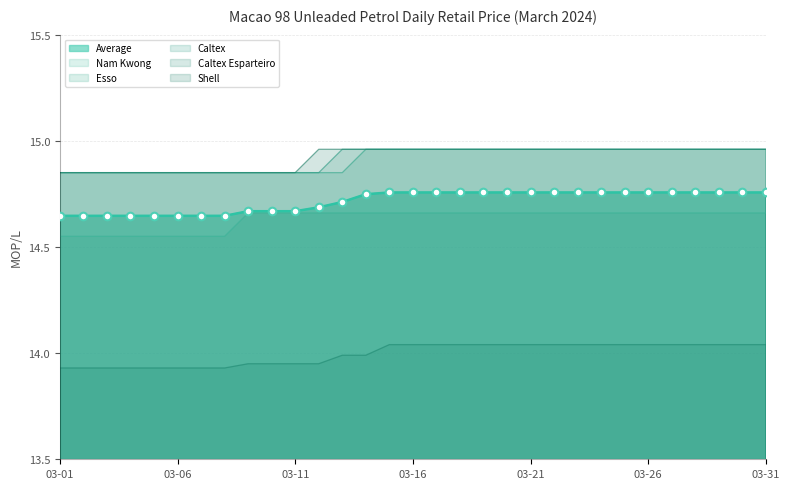

What is the total value across all series at 2024-03-03?

87.7